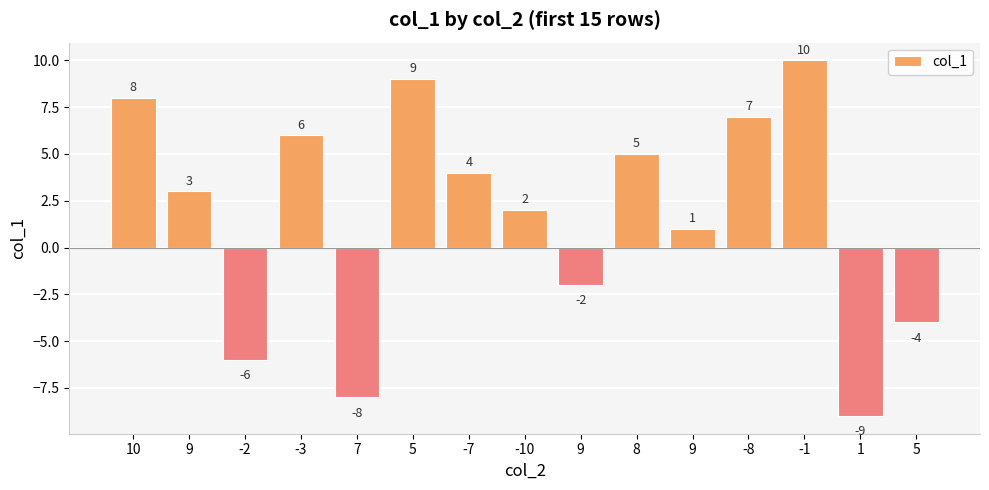

How many bars are there in total?

15